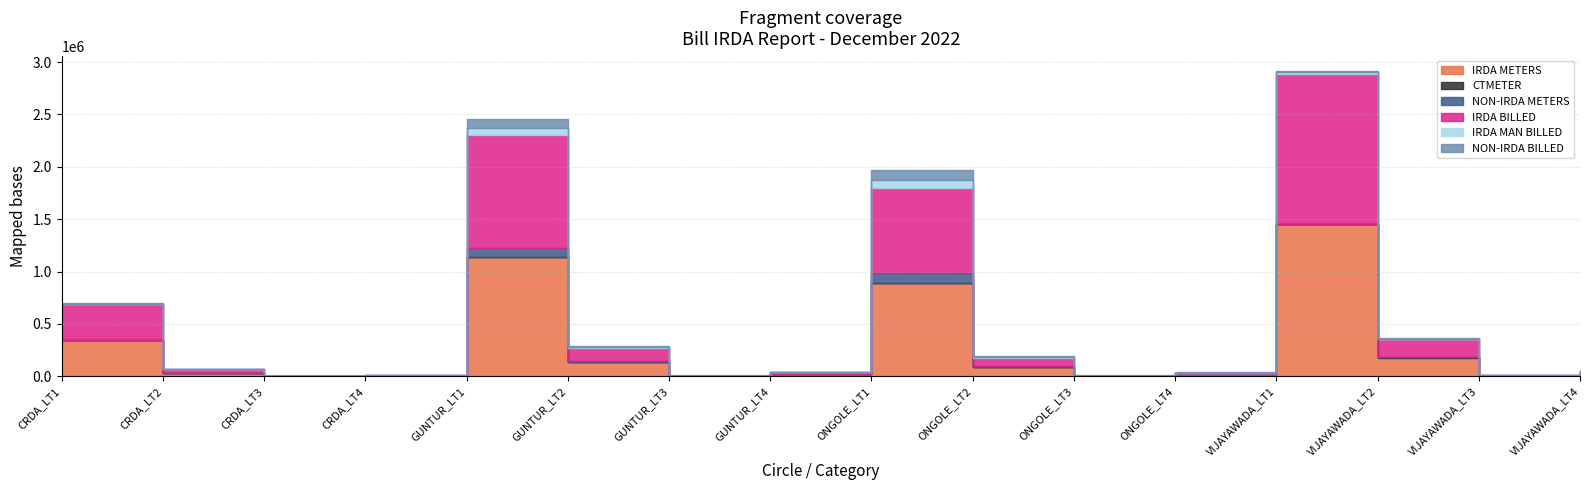

Is the value of NON-IRDA METERS at ONGOLE_LT1 greater than the value of IRDA MAN BILLED at GUNTUR_LT4?

Yes